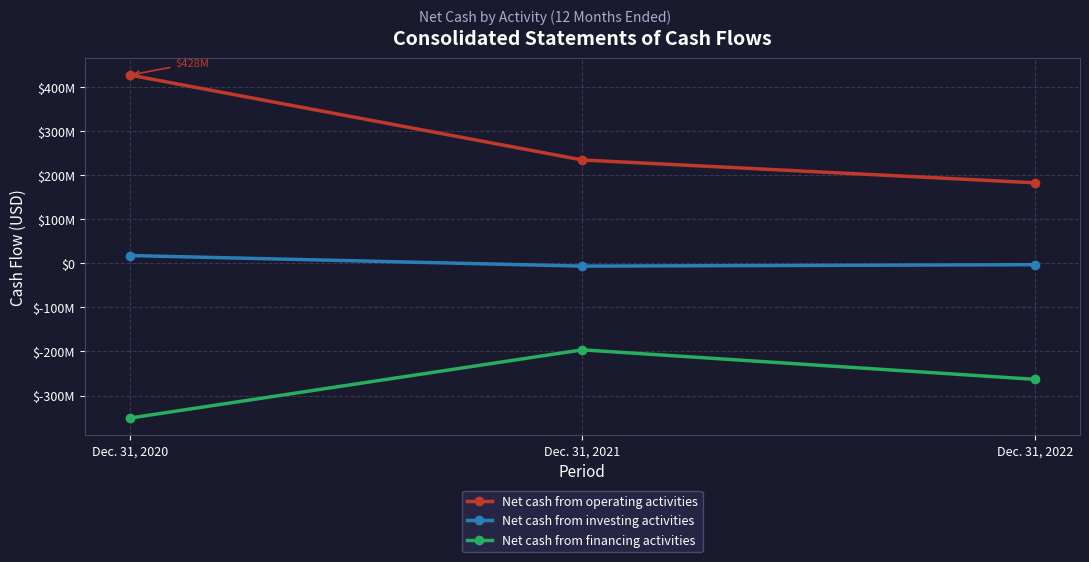

Is this an area chart (filled region under the line)?

No